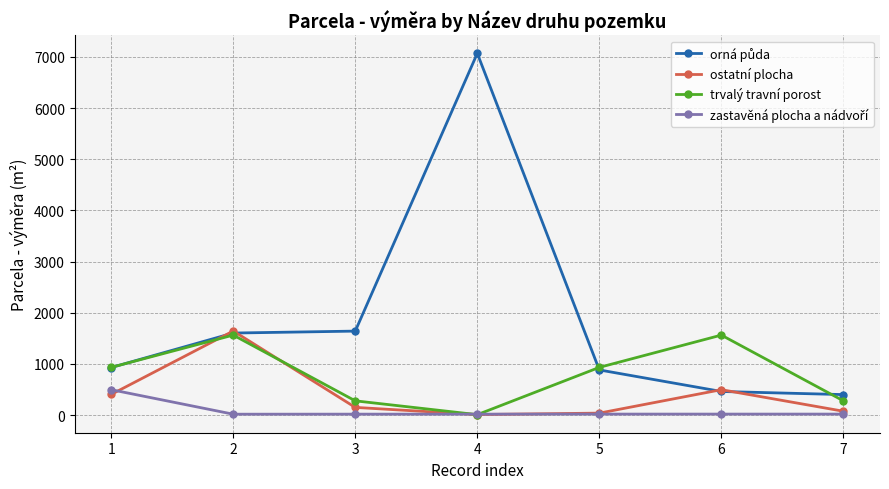

In trvalý travní porost, how many points are lower than both neighbors (excluding endpoints)?

1